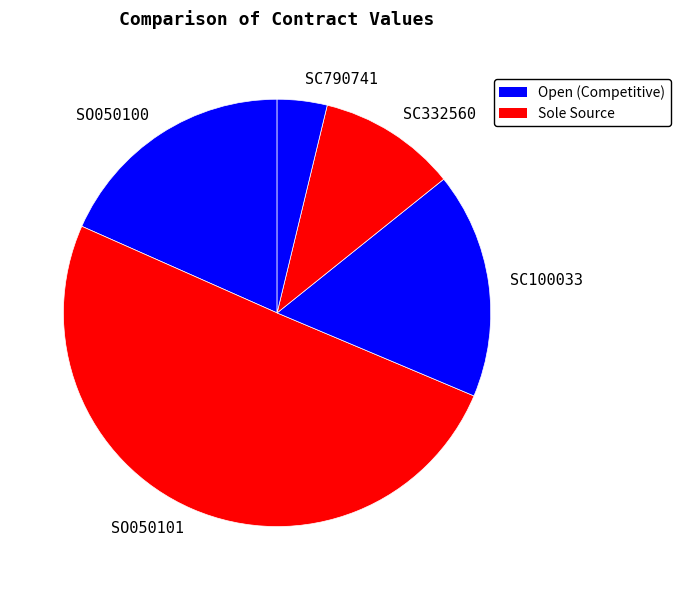

Count the number of slices in the pie.

5